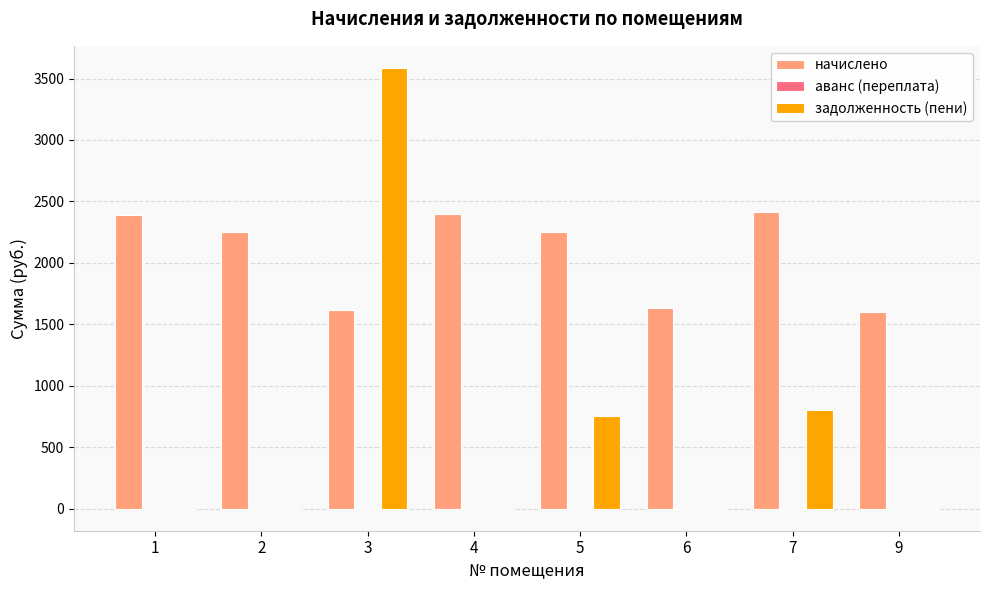

Are the bars grouped side by side (vs. stacked)?

Yes